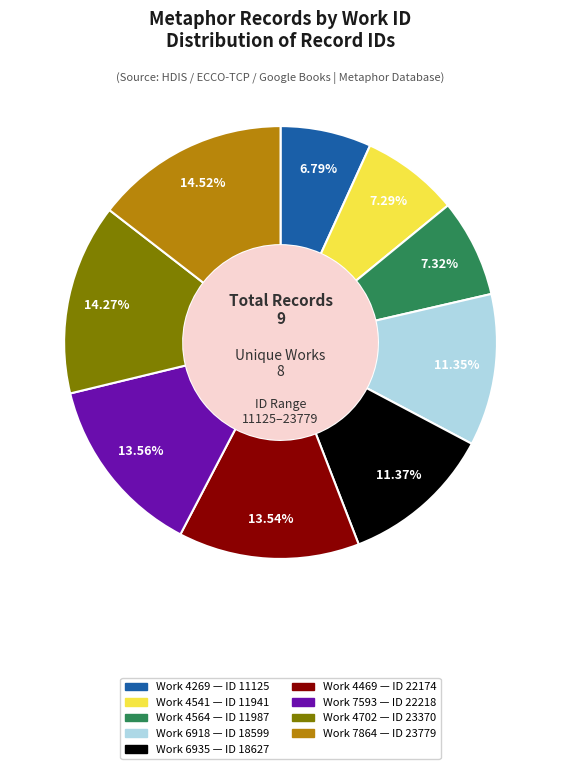

Approximately how many times larger is the value at Work 4269 — ID 11125 compared to Work 7593 — ID 22218?

0.5